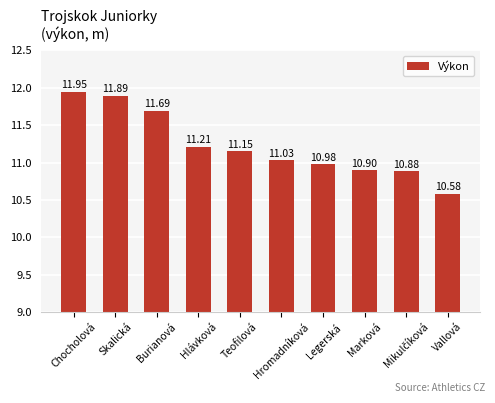

Approximately how many times larger is the value at Hlávková compared to Skalická?

0.9